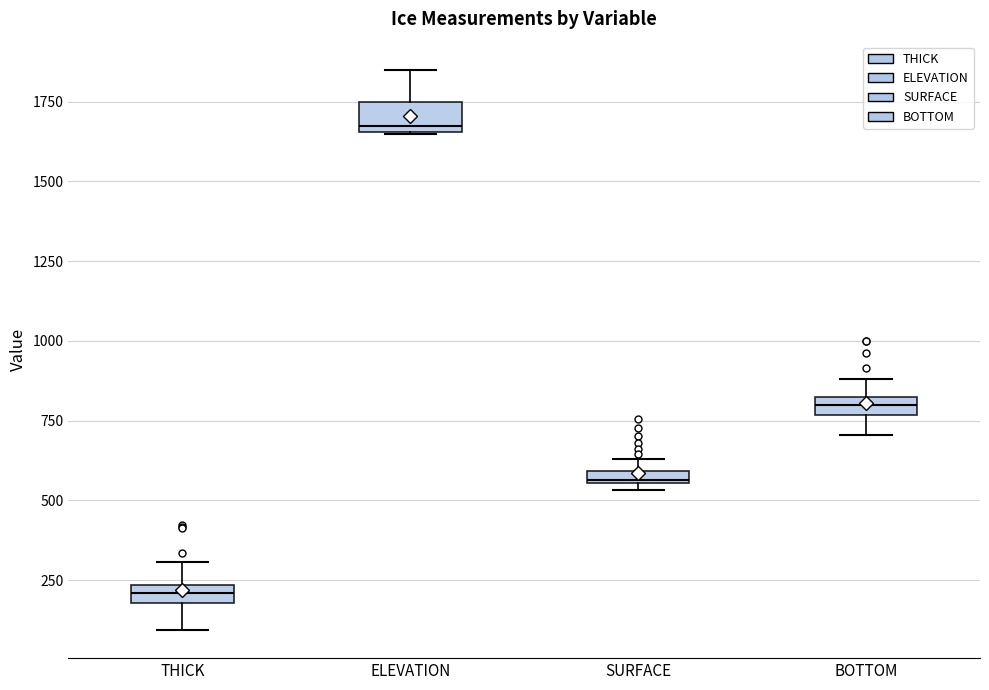

Where does the lower whisker of the box for BOTTOM end on the y-axis? The values are not printed on the chart, so give them approximately, as read against the axis.

700